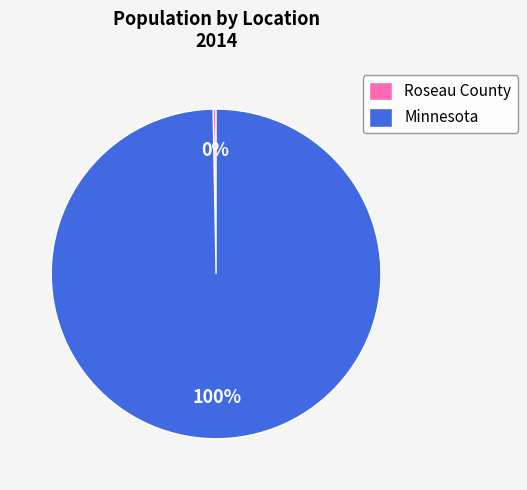

How many slices are in this pie chart?

2